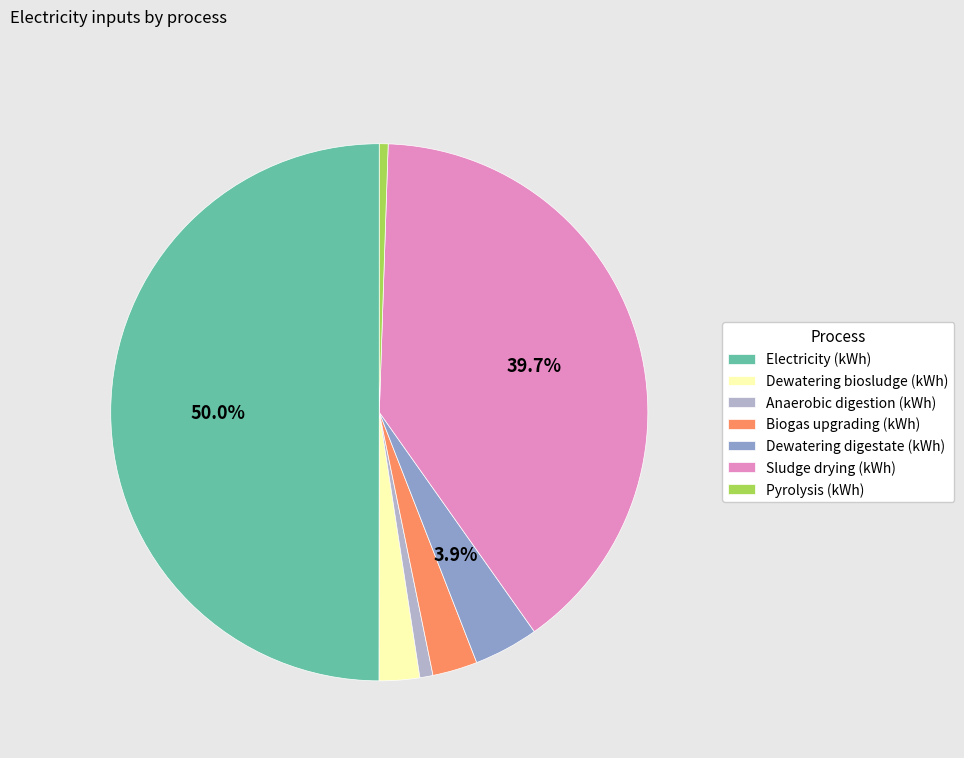

Between Pyrolysis (kWh) and Dewatering digestate (kWh), which is larger?

Dewatering digestate (kWh)